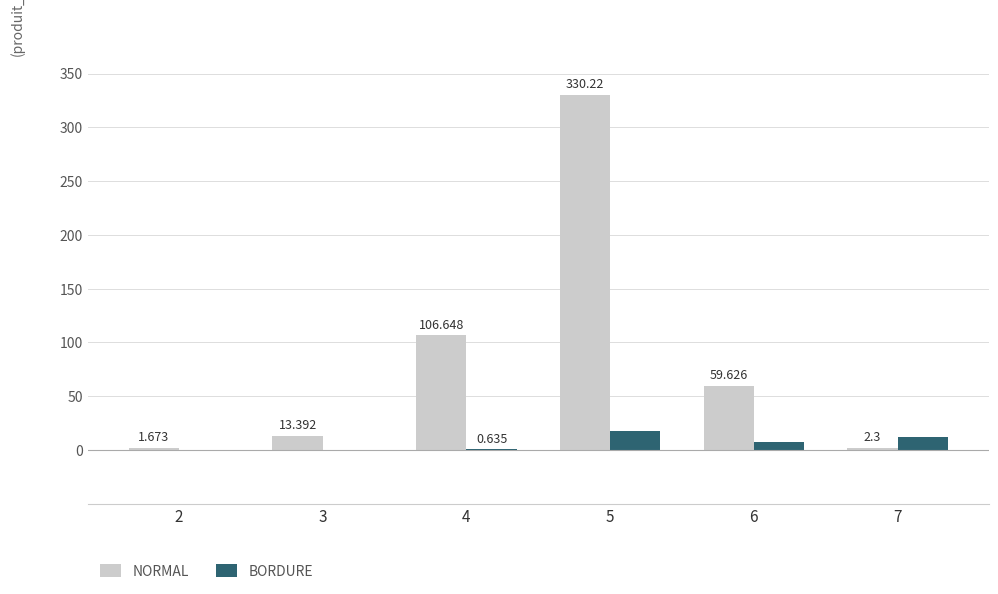

Which series has the widest spread of values?

NORMAL